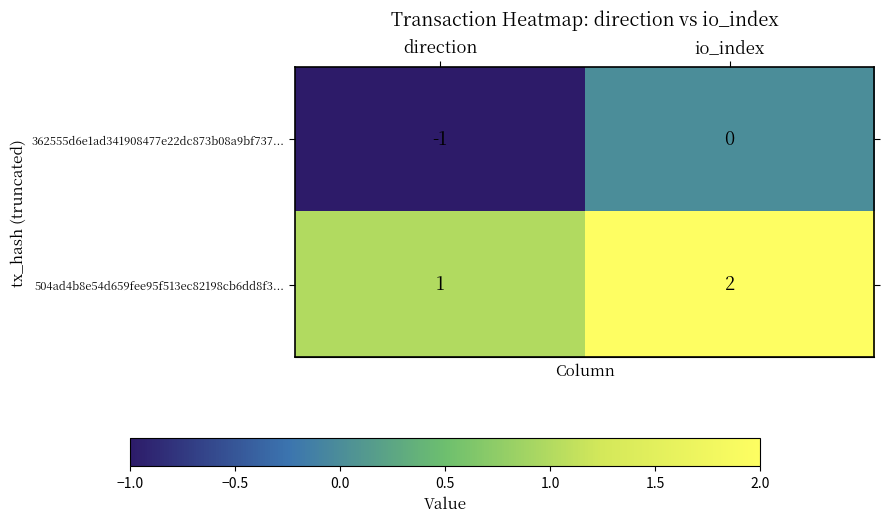

Rank the series by their average value, from highest to lowest.

504ad4b8e54d659fee95f513ec82198cb6dd8f3..., 362555d6e1ad341908477e22dc873b08a9bf737...